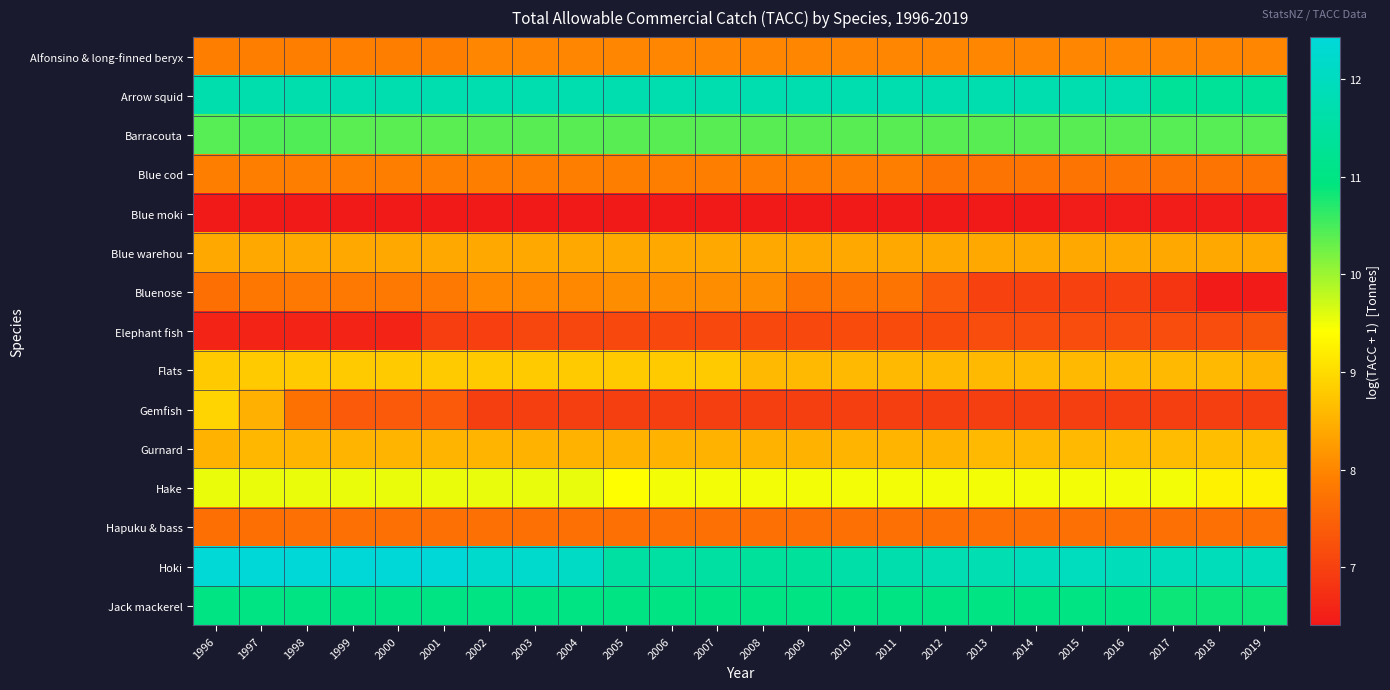

What is the smallest value displayed?

6.4